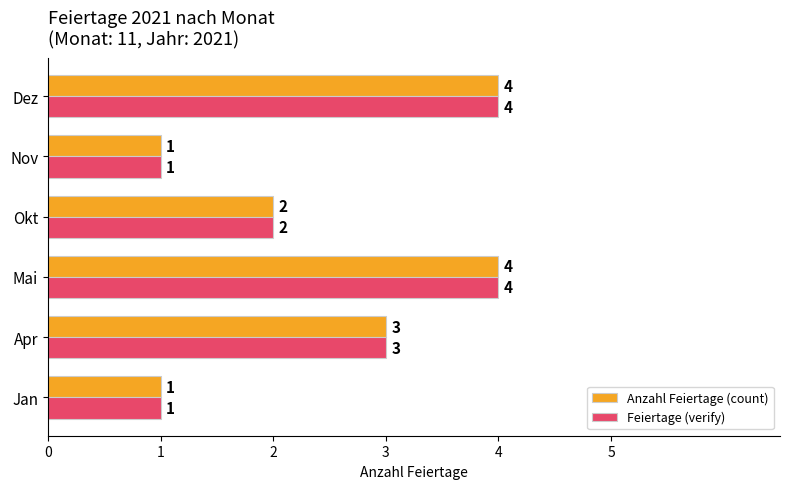

What is the total value across all series at Okt?

4